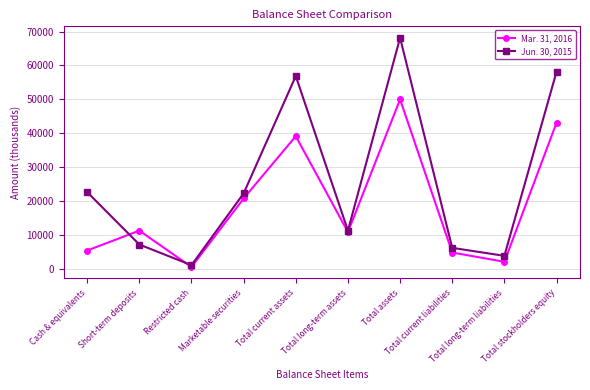

What value does the Mar. 31, 2016 series have at Cash & equivalents?

5404